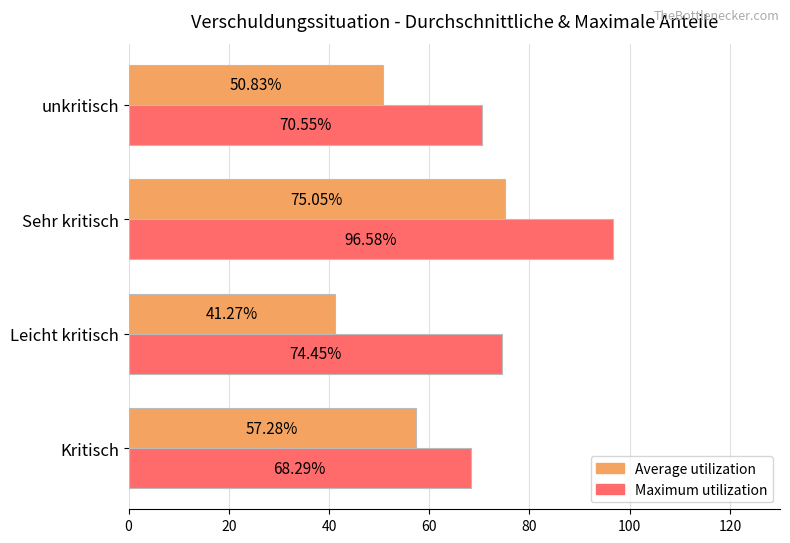

What is the lowest value of the Maximum utilization series?

68.3